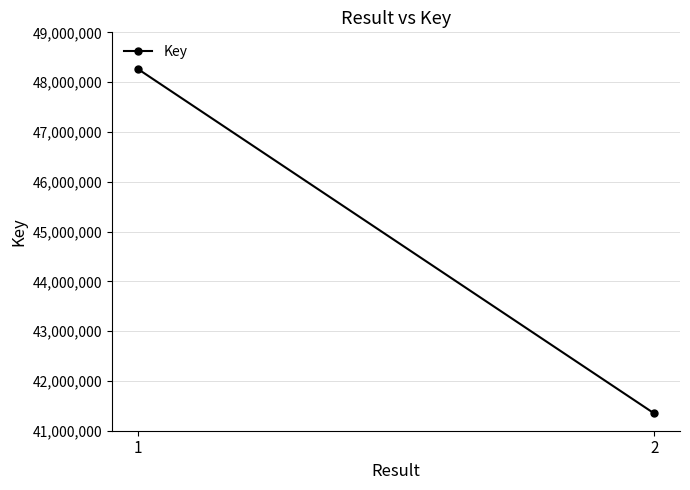

Reading left to right, transcribe all the data shown in this chart.

48266367	41347310